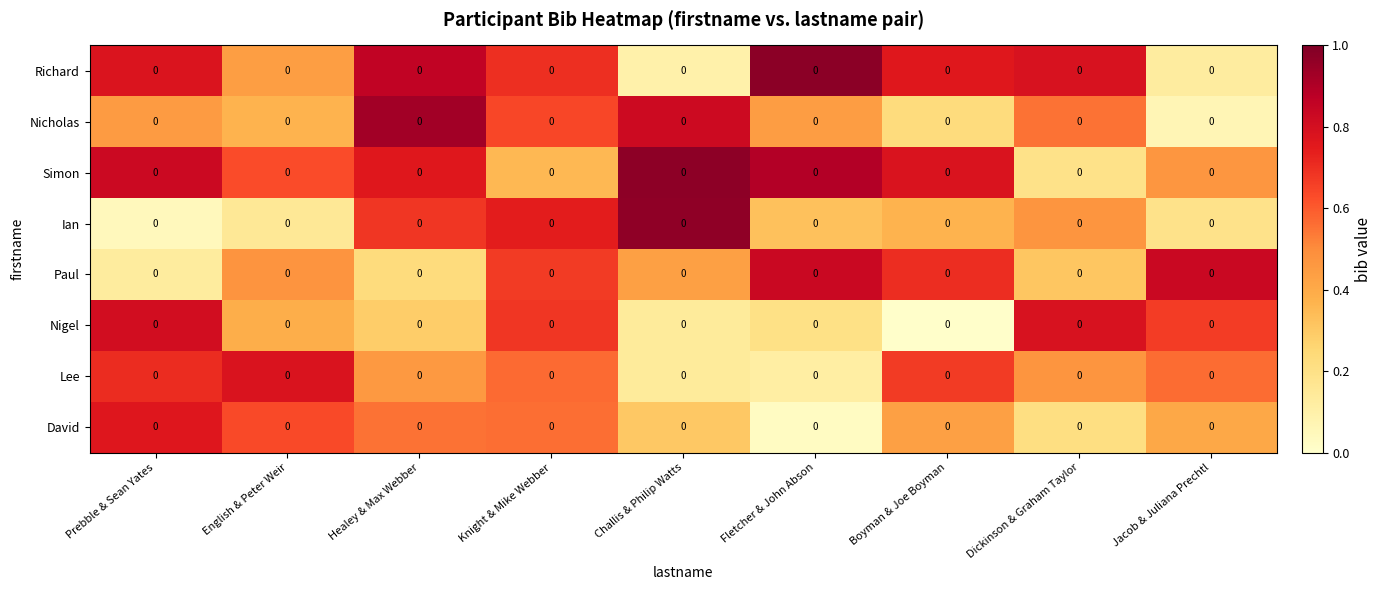

Reading right to left, extract all data points from this chart.

Richard: Jacob & Juliana Prechtl=0.0	Dickinson & Graham Taylor=0.0	Boyman & Joe Boyman=0.0	Fletcher & John Abson=0.0	Challis & Philip Watts=0.0	Knight & Mike Webber=0.0	Healey & Max Webber=0.0	English & Peter Weir=0.0	Prebble & Sean Yates=0.0
Nicholas: Jacob & Juliana Prechtl=0.0	Dickinson & Graham Taylor=0.0	Boyman & Joe Boyman=0.0	Fletcher & John Abson=0.0	Challis & Philip Watts=0.0	Knight & Mike Webber=0.0	Healey & Max Webber=0.0	English & Peter Weir=0.0	Prebble & Sean Yates=0.0
Simon: Jacob & Juliana Prechtl=0.0	Dickinson & Graham Taylor=0.0	Boyman & Joe Boyman=0.0	Fletcher & John Abson=0.0	Challis & Philip Watts=0.0	Knight & Mike Webber=0.0	Healey & Max Webber=0.0	English & Peter Weir=0.0	Prebble & Sean Yates=0.0
Ian: Jacob & Juliana Prechtl=0.0	Dickinson & Graham Taylor=0.0	Boyman & Joe Boyman=0.0	Fletcher & John Abson=0.0	Challis & Philip Watts=0.0	Knight & Mike Webber=0.0	Healey & Max Webber=0.0	English & Peter Weir=0.0	Prebble & Sean Yates=0.0
Paul: Jacob & Juliana Prechtl=0.0	Dickinson & Graham Taylor=0.0	Boyman & Joe Boyman=0.0	Fletcher & John Abson=0.0	Challis & Philip Watts=0.0	Knight & Mike Webber=0.0	Healey & Max Webber=0.0	English & Peter Weir=0.0	Prebble & Sean Yates=0.0
Nigel: Jacob & Juliana Prechtl=0.0	Dickinson & Graham Taylor=0.0	Boyman & Joe Boyman=0.0	Fletcher & John Abson=0.0	Challis & Philip Watts=0.0	Knight & Mike Webber=0.0	Healey & Max Webber=0.0	English & Peter Weir=0.0	Prebble & Sean Yates=0.0
Lee: Jacob & Juliana Prechtl=0.0	Dickinson & Graham Taylor=0.0	Boyman & Joe Boyman=0.0	Fletcher & John Abson=0.0	Challis & Philip Watts=0.0	Knight & Mike Webber=0.0	Healey & Max Webber=0.0	English & Peter Weir=0.0	Prebble & Sean Yates=0.0
David: Jacob & Juliana Prechtl=0.0	Dickinson & Graham Taylor=0.0	Boyman & Joe Boyman=0.0	Fletcher & John Abson=0.0	Challis & Philip Watts=0.0	Knight & Mike Webber=0.0	Healey & Max Webber=0.0	English & Peter Weir=0.0	Prebble & Sean Yates=0.0